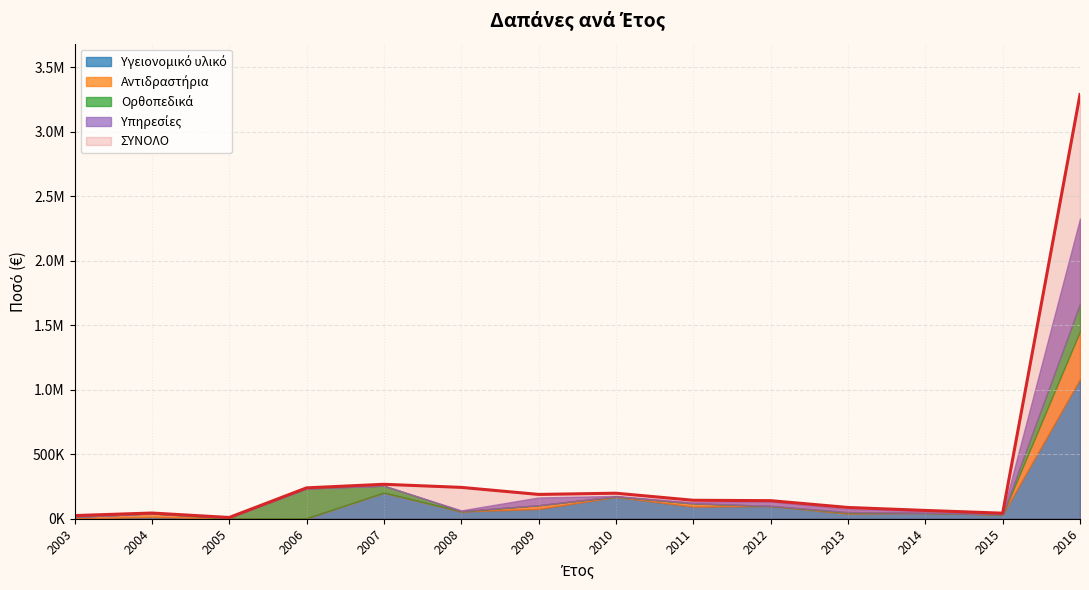

Which series has the largest total across all categories?

ΣΥΝΟΛΟ